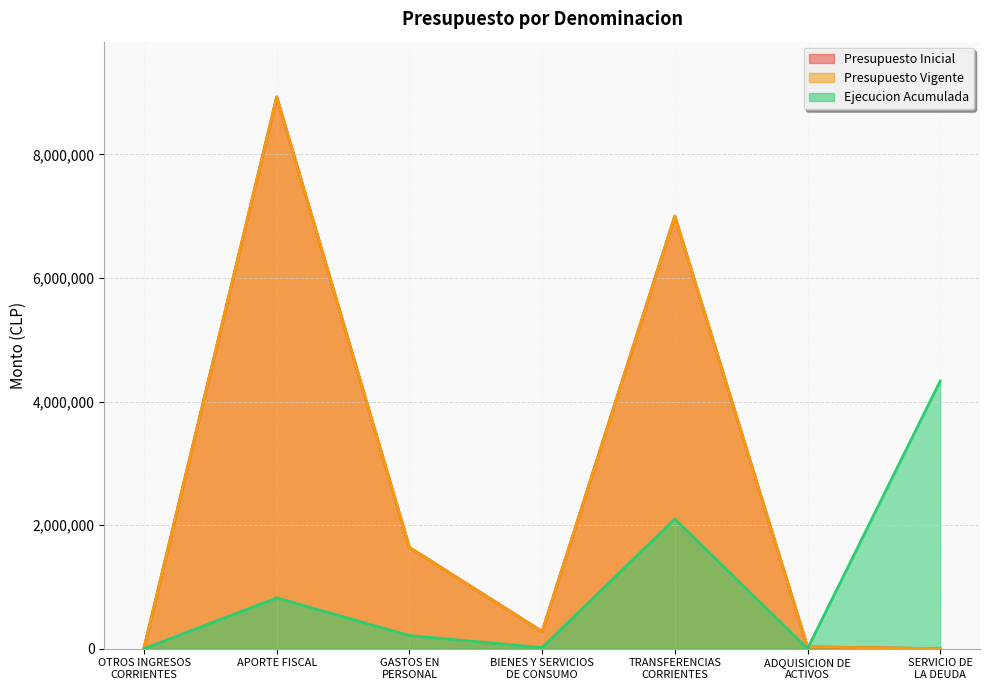

Reading left to right, transcribe all the data shown in this chart.

Presupuesto Inicial: 16688	8932427	1639374	278005	7002405	29331	0
Presupuesto Vigente: 16688	8932427	1639374	278005	7002405	29331	0
Ejecucion Acumulada: 551	821731	211915	17653	2098620	145	4332169